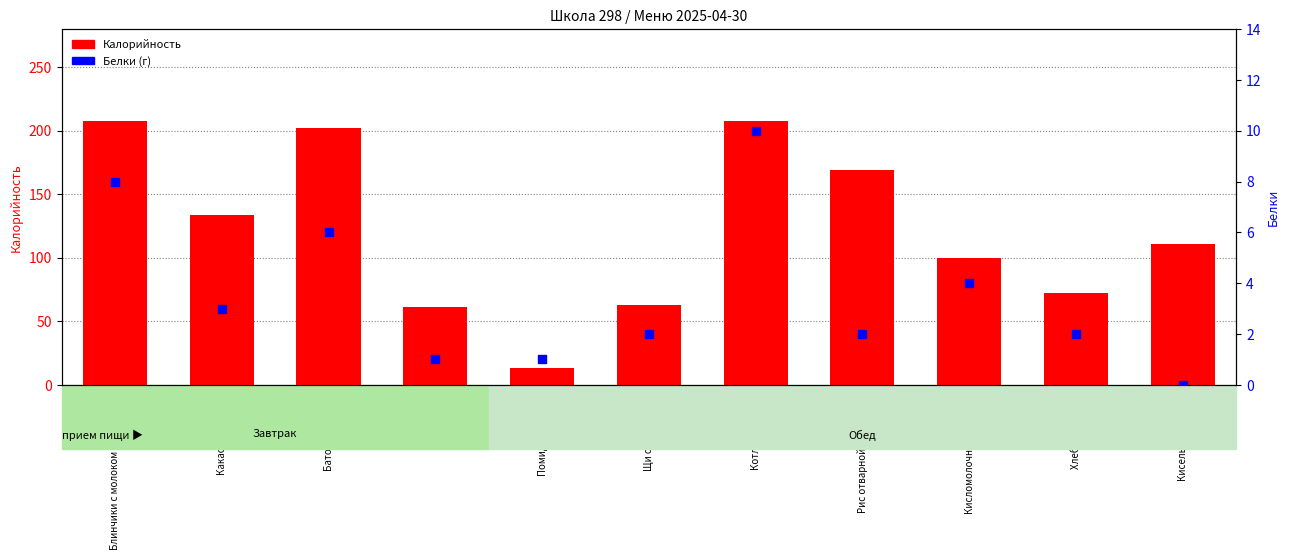

Is the value of Калорийность at Помидор свежий greater than the value of Белки at Яблоко?

Yes